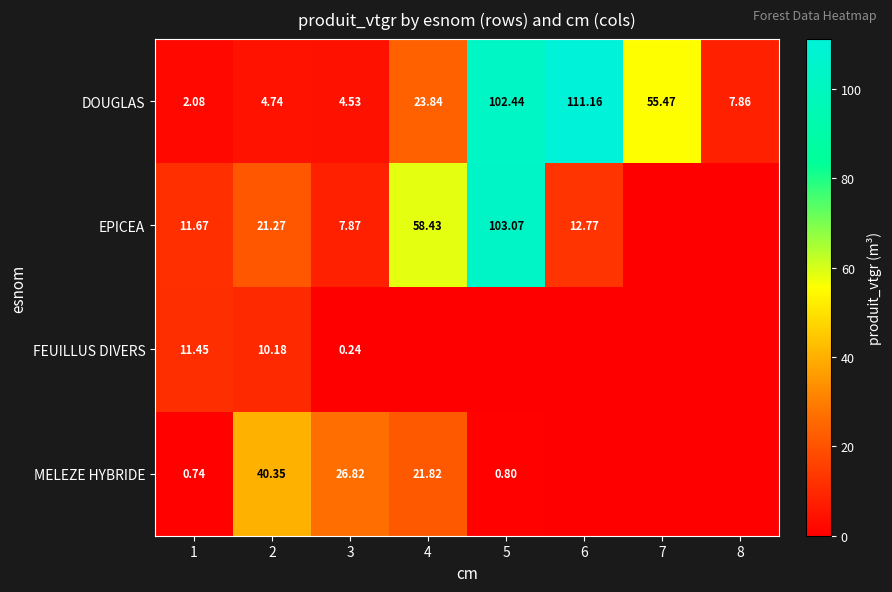

Rank the series at 1 from lowest to highest value.

MELEZE HYBRIDE, DOUGLAS, FEUILLUS DIVERS, EPICEA